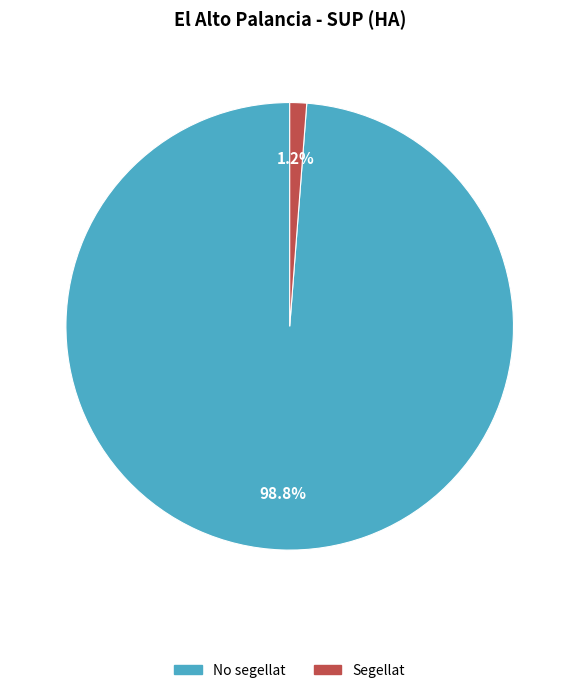

What portion of the pie excludes No segellat?

1.2%